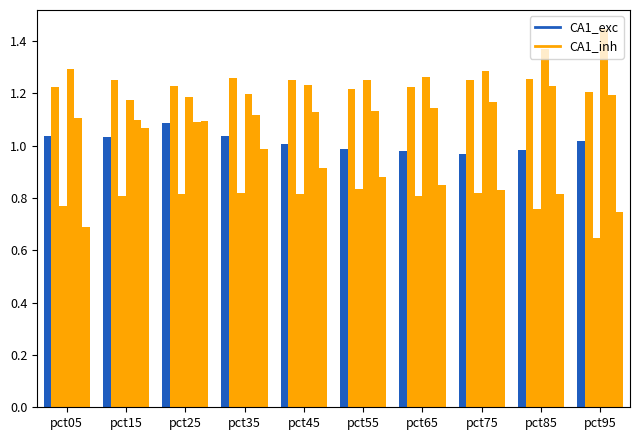

At how many categories does at least one series exceed 1?

10